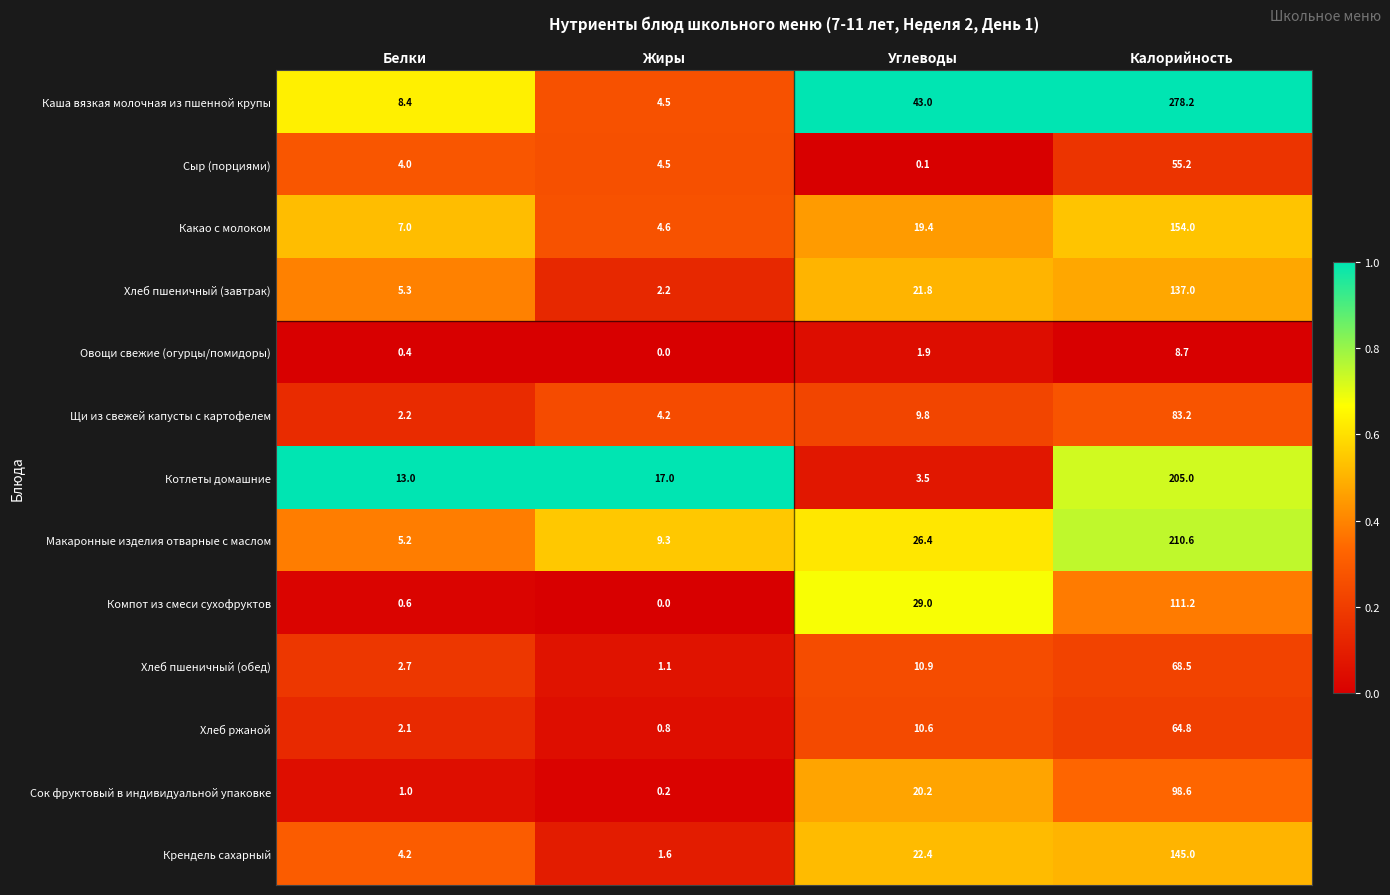

List the series in order of their peak value, lowest first.

Овощи свежие (огурцы/помидоры), Сыр (порциями), Хлеб ржаной, Хлеб пшеничный (обед), Щи из свежей капусты с картофелем, Сок фруктовый в индивидуальной упаковке, Компот из смеси сухофруктов, Хлеб пшеничный (завтрак), Крендель сахарный, Какао с молоком, Котлеты домашние, Макаронные изделия отварные с маслом, Каша вязкая молочная из пшенной крупы